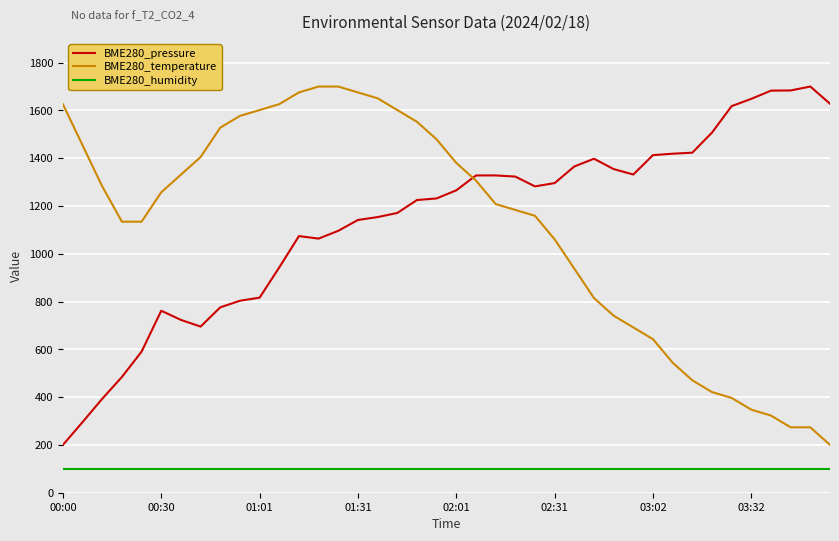

True or false: BME280_temperature and BME280_humidity cross at least once.

False